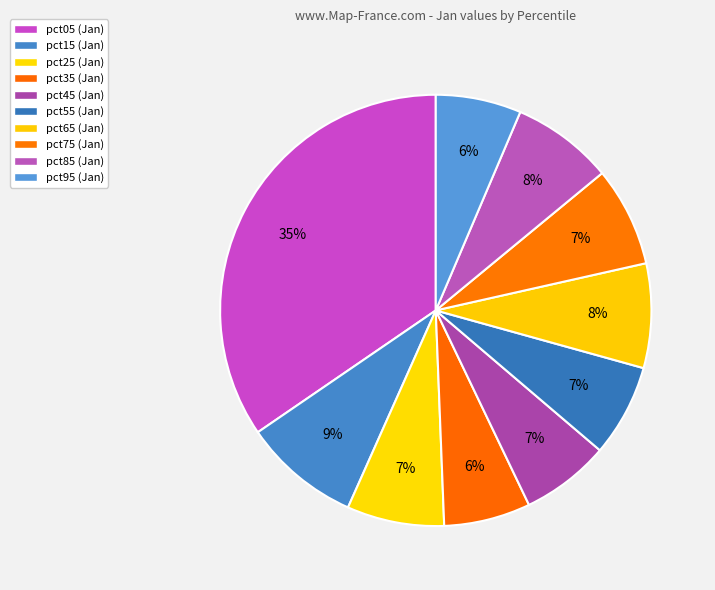

Is there any slice that represents more than half of the pie?

No